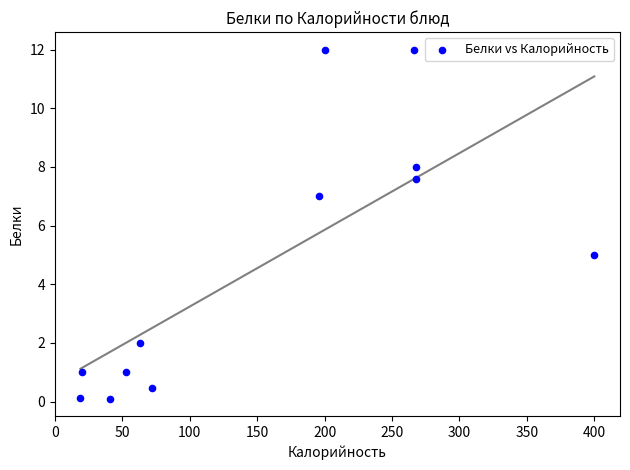

What is the range of X values (max minus min)?

381.0